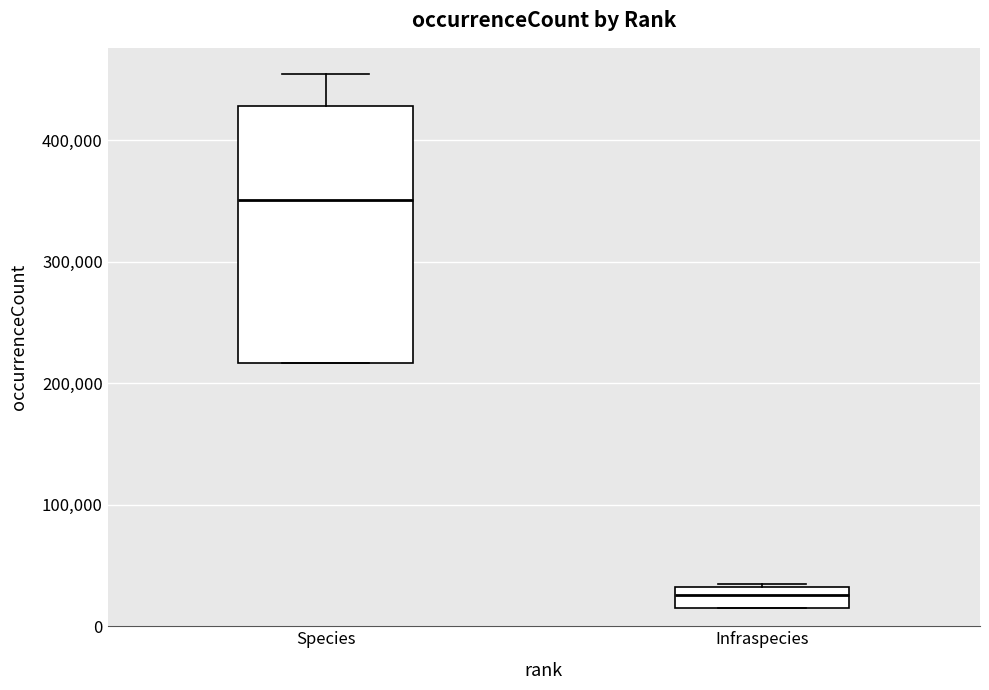

Where is the lower edge of the box for Species on the y-axis? The values are not printed on the chart, so give them approximately, as read against the axis.

220000